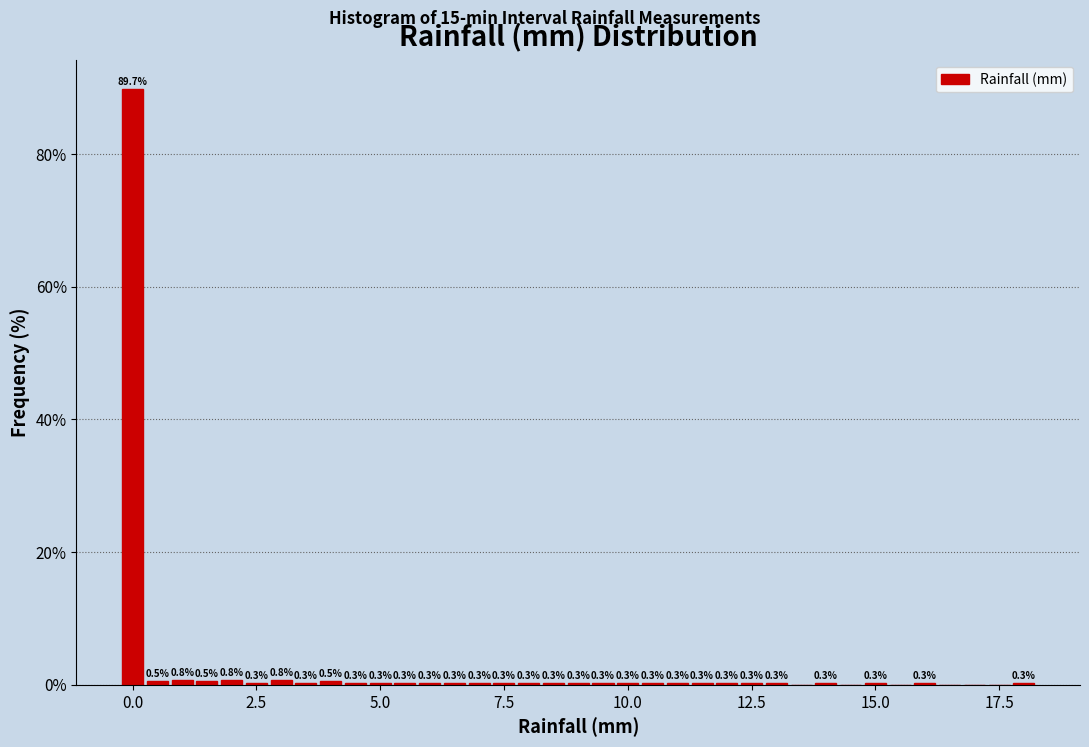

Read against the x-axis, roughly where is the centre of the tallest bar?

0.0